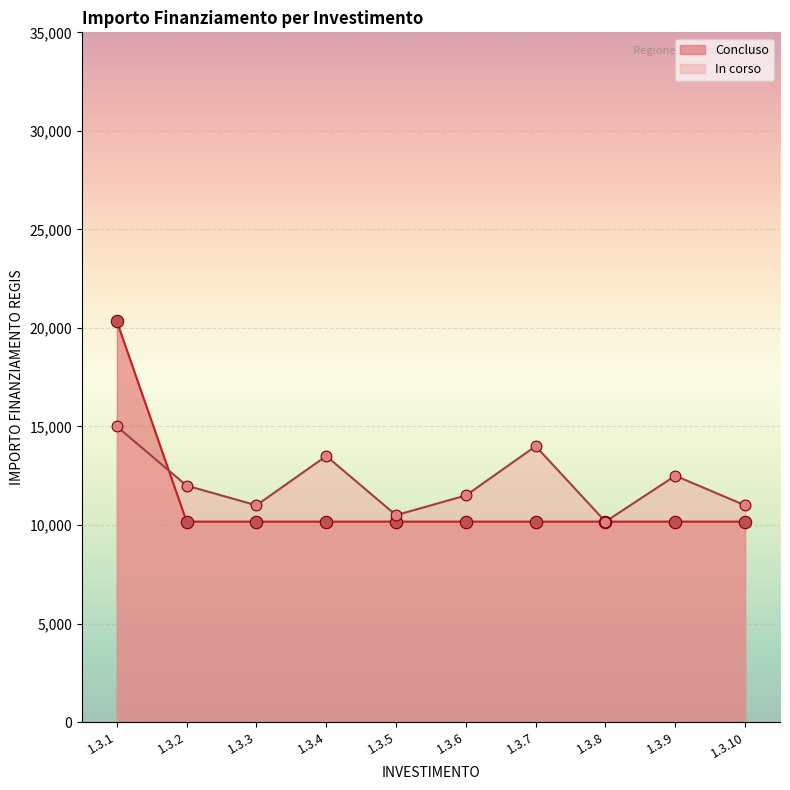

What is the total value across all series at 1.3?

35344